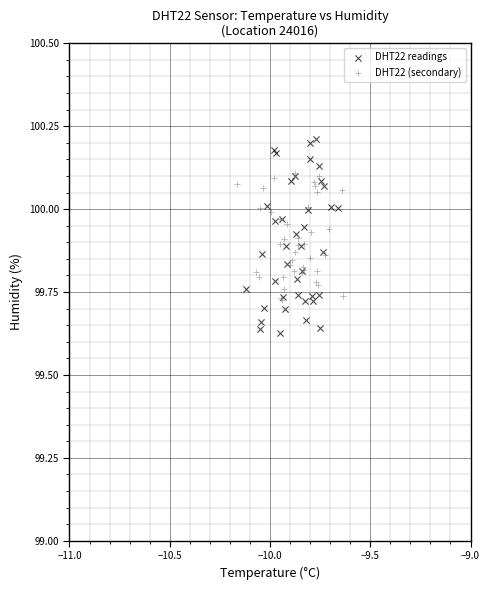

Which series contains the highest Y value?

DHT22 readings